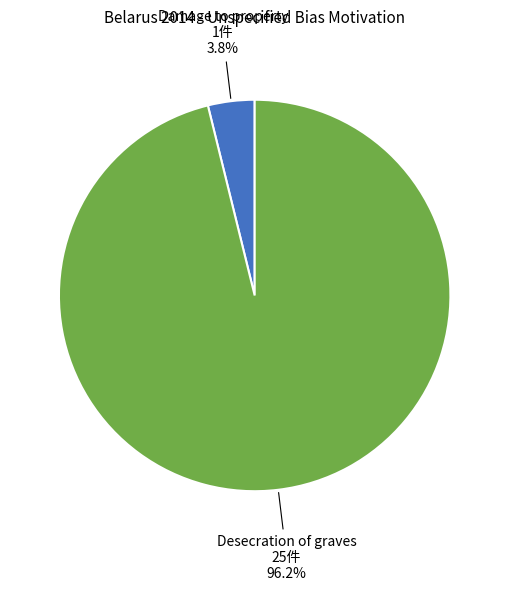

Is there a majority slice in this chart?

Yes